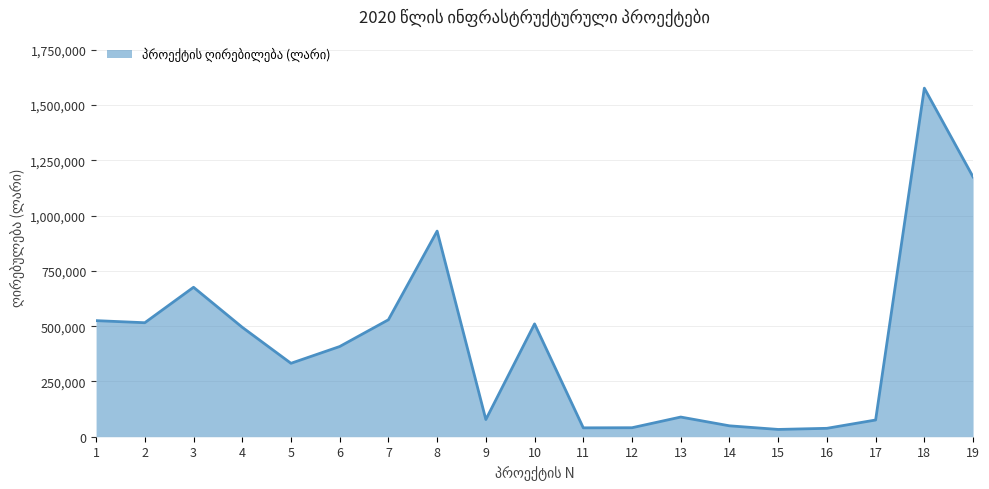

What is the difference between the maximum and second lowest values?

1538296.0